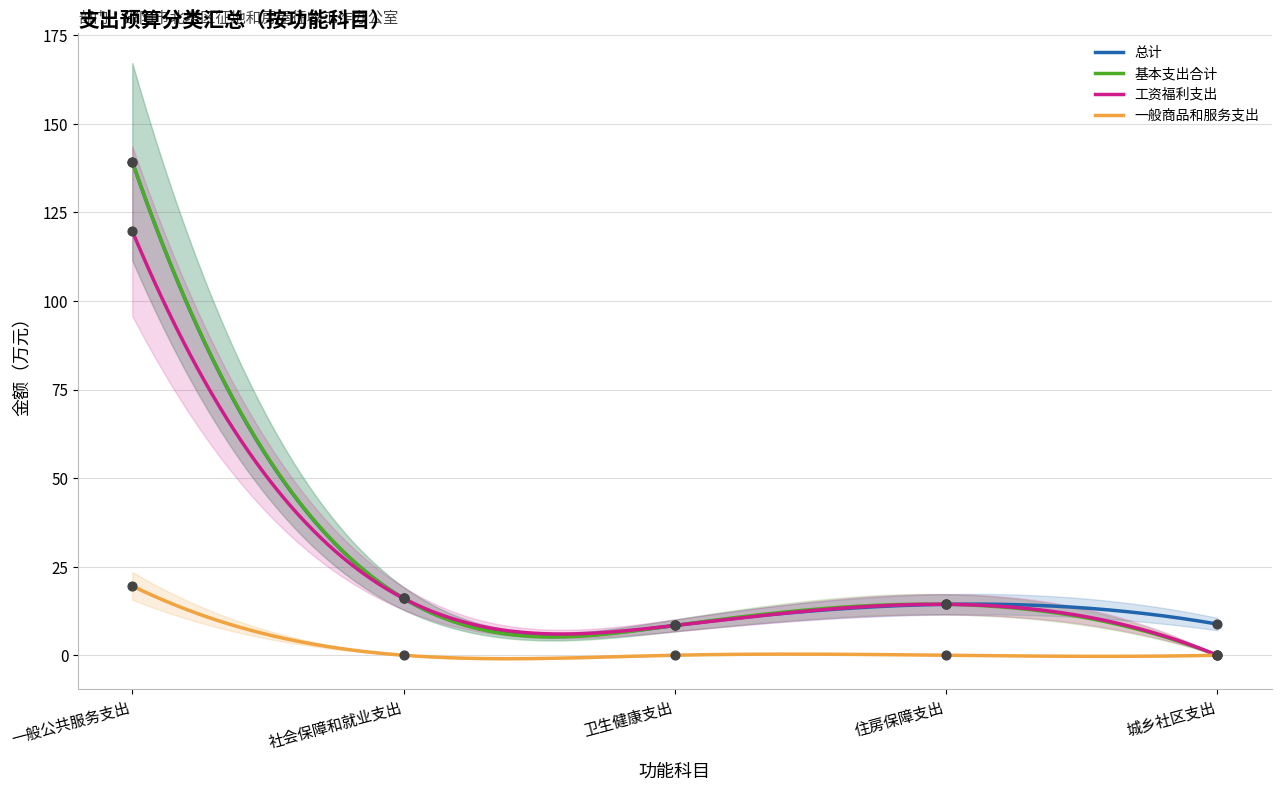

What are all the series names shown in the legend?

总计, 基本支出合计, 工资福利支出, 一般商品和服务支出